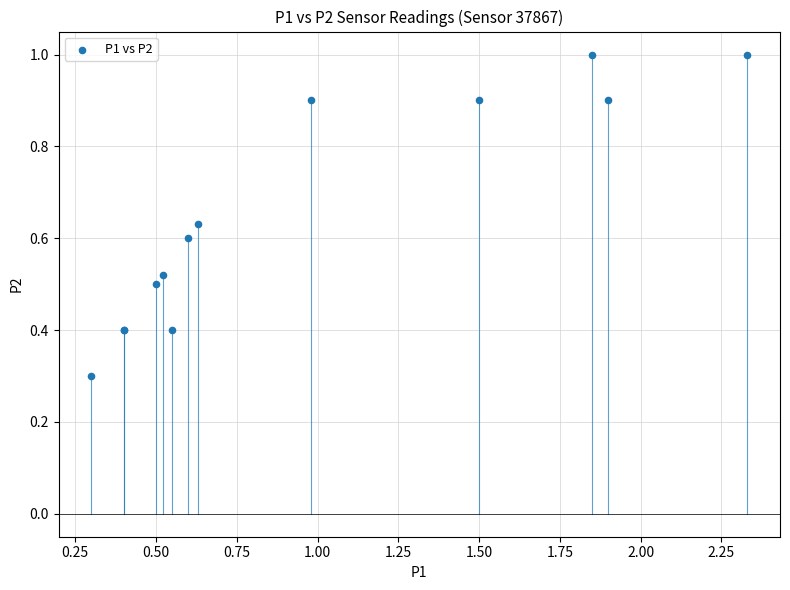

What Y value in the scatter plot is closest to 0?

0.3